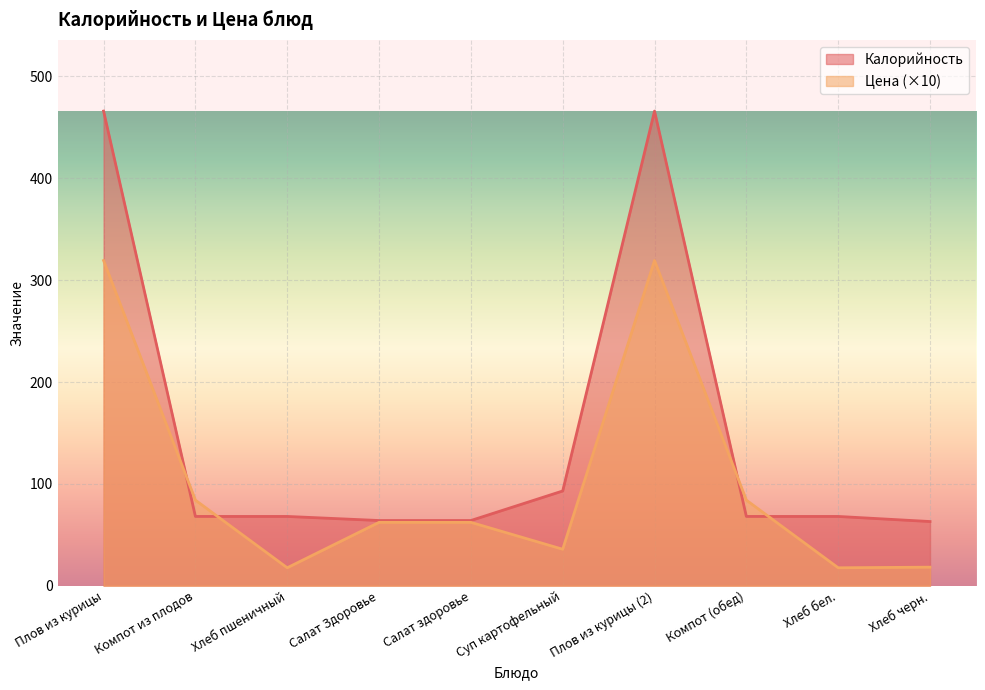

What is the spread (max minus min) of values at Суп картофельный?

57.2